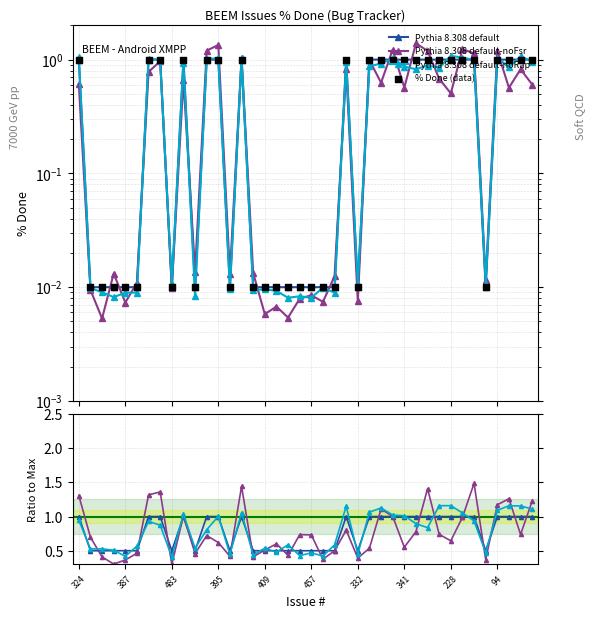

Is the value of Ratio at 489 greater than the value of % Done at 341?

No